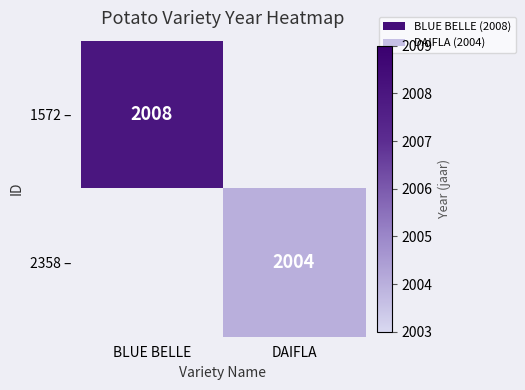

The 1572 – series shows 3232.2 at BLUE BELLE. True or false?

False